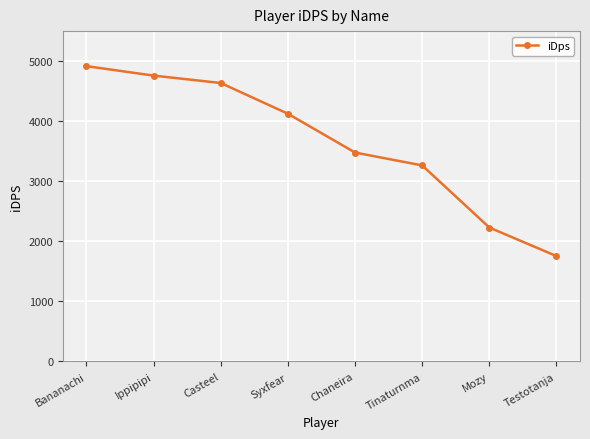

True or false: the data shows 6680.1 at Ippipipi.

False